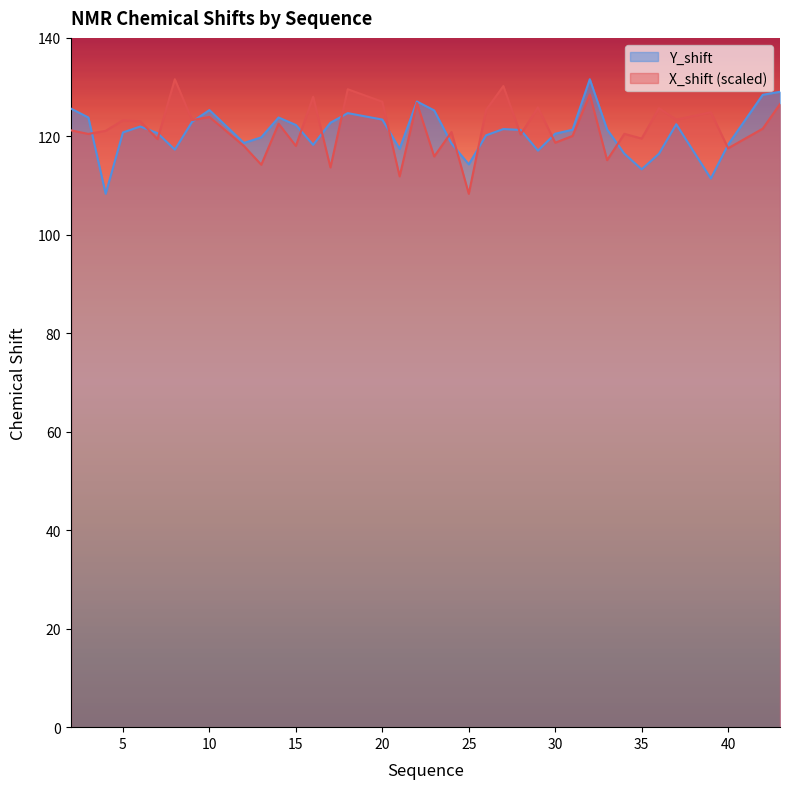

True or false: Y_shift and X_shift intersect in this chart.

True